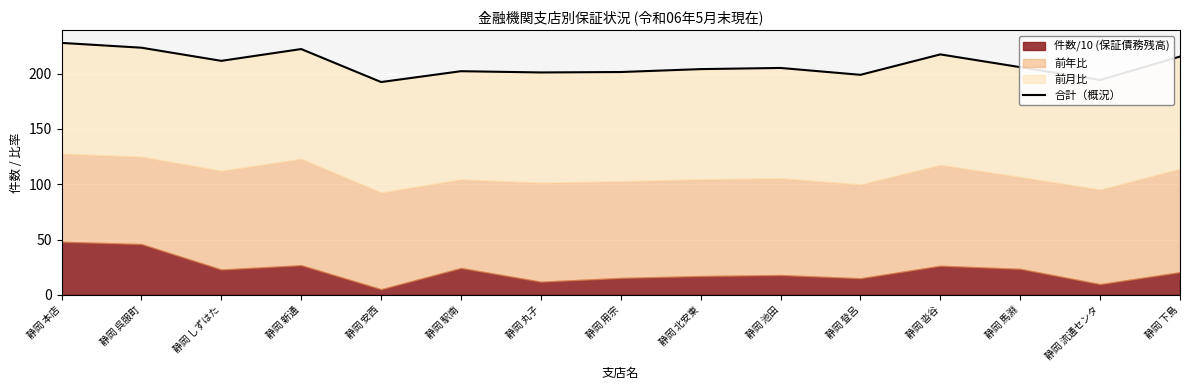

Reading right to left, extract all data points from this chart.

静岡 下島=215.4	静岡 流通センタ=194.2	静岡 馬淵=205.8	静岡 沓谷=217.4	静岡 登呂=198.9	静岡 池田=205.1	静岡 北安東=204.1	静岡 用宗=201.4	静岡 丸子=201.1	静岡 駅南=202.2	静岡 安西=192.4	静岡 新通=222.2	静岡 しずはた=211.5	静岡 呉服町=223.4	静岡 本店=227.8